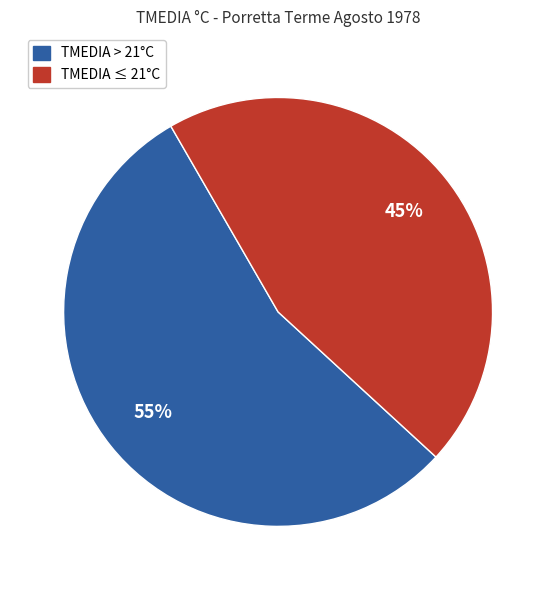

Rank the categories by value from highest to lowest.

TMEDIA > 21°C, TMEDIA ≤ 21°C